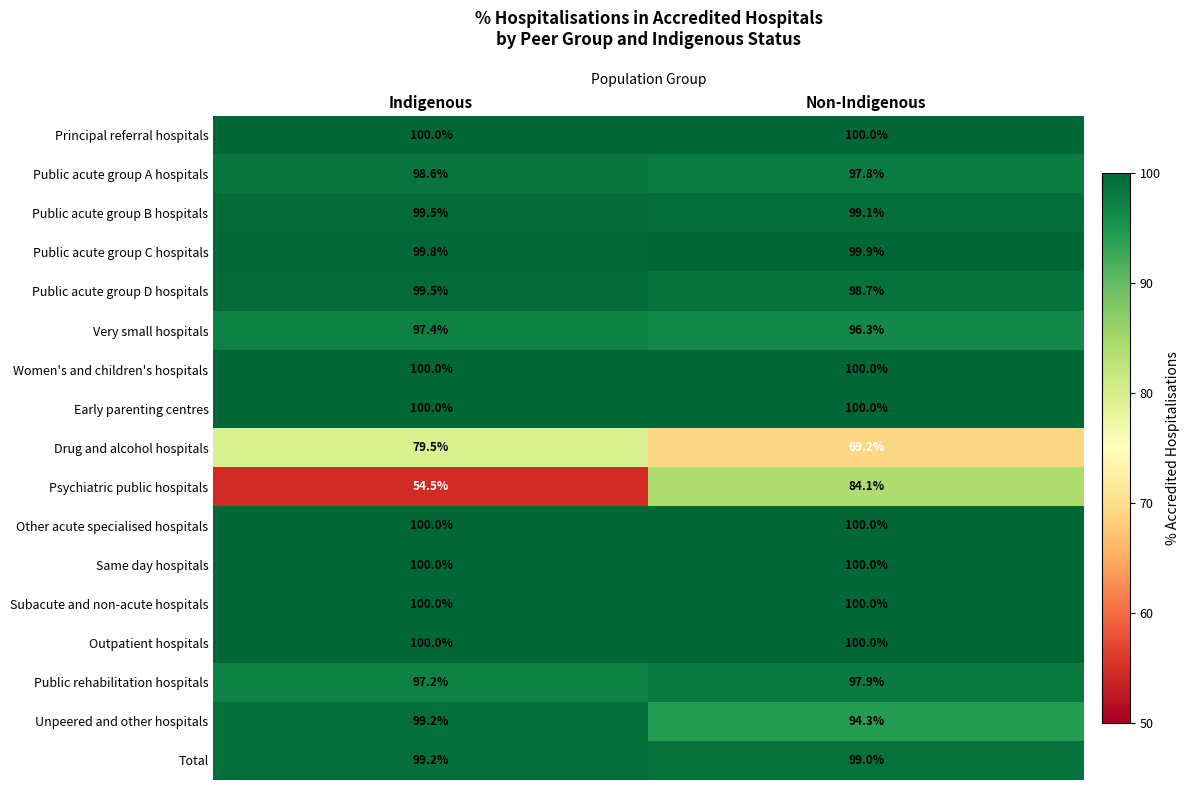

Is it true that Principal referral hospitals equals 61.3 at Non-Indigenous?

False